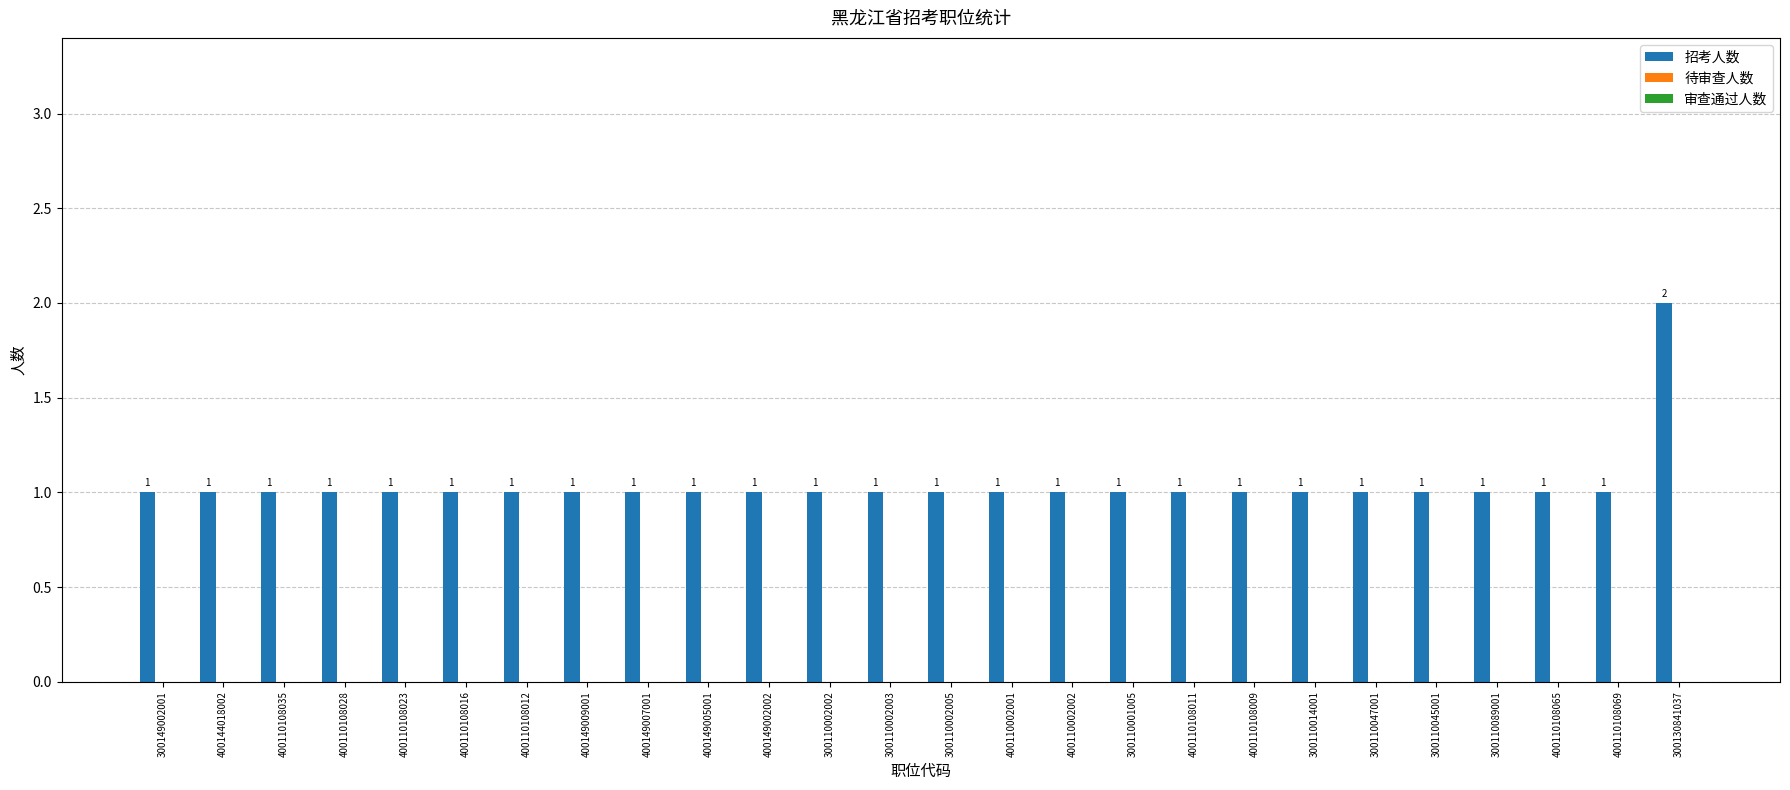

What is the ratio of the value at 400110108009 to the value at 400110002002?

1.0